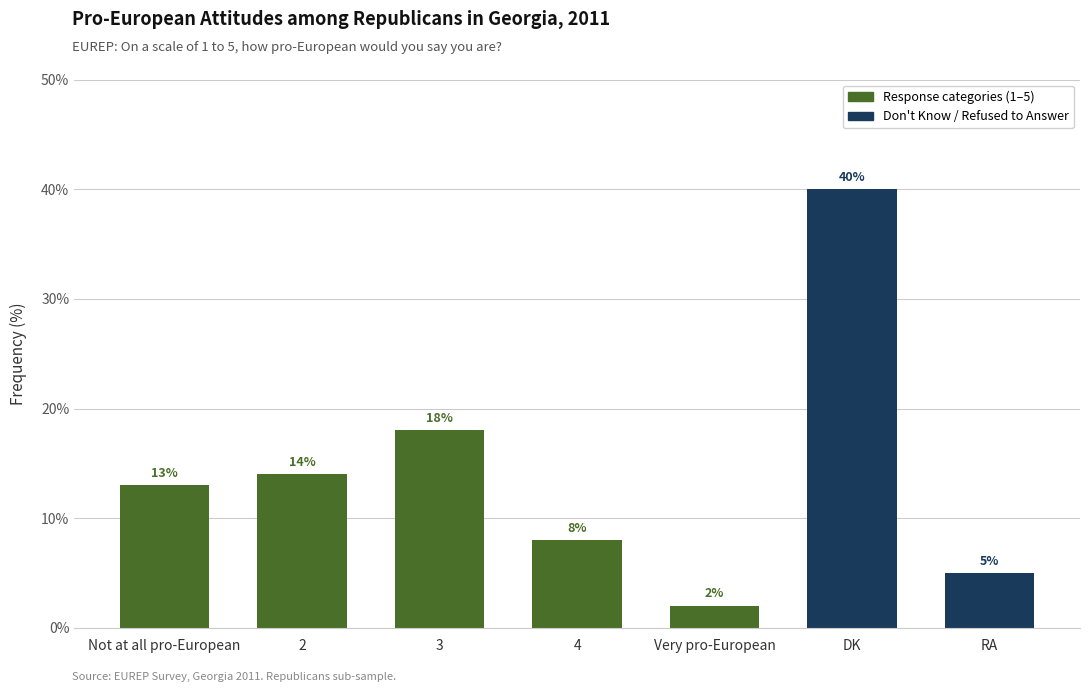

How many distinct data groups are displayed?

1